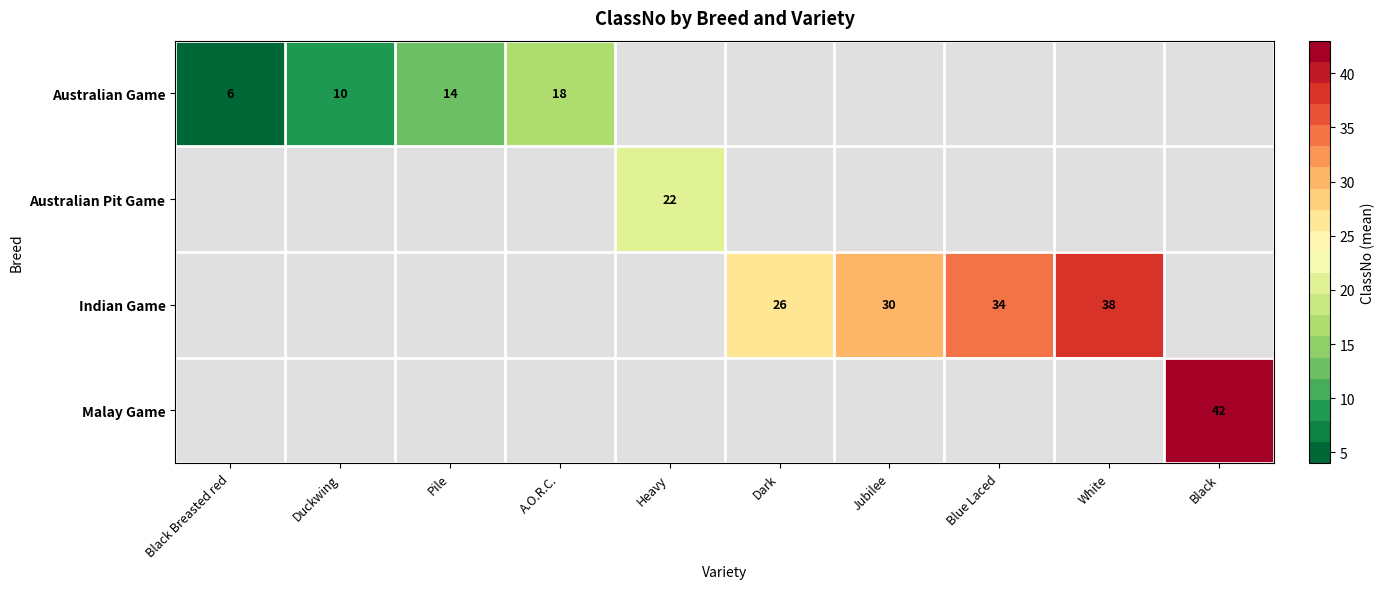

The Indian Game series shows 44.3 at Dark. True or false?

False